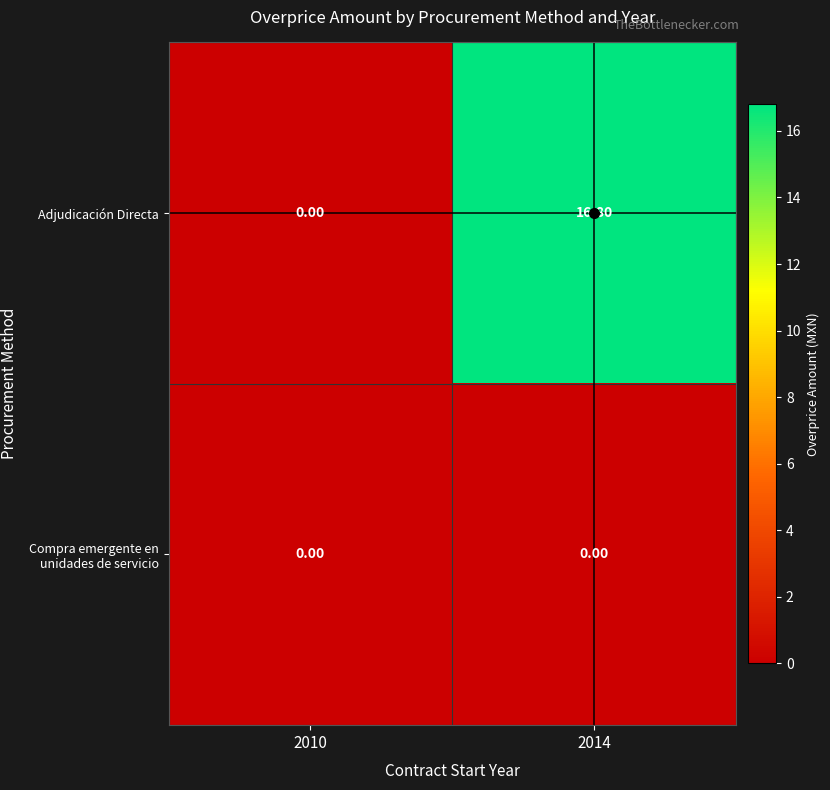

How many data points does each series have?

2